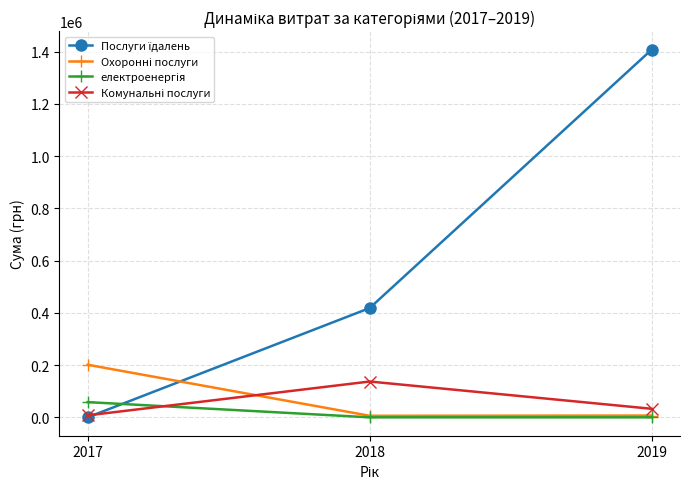

How many series are shown in this chart?

4